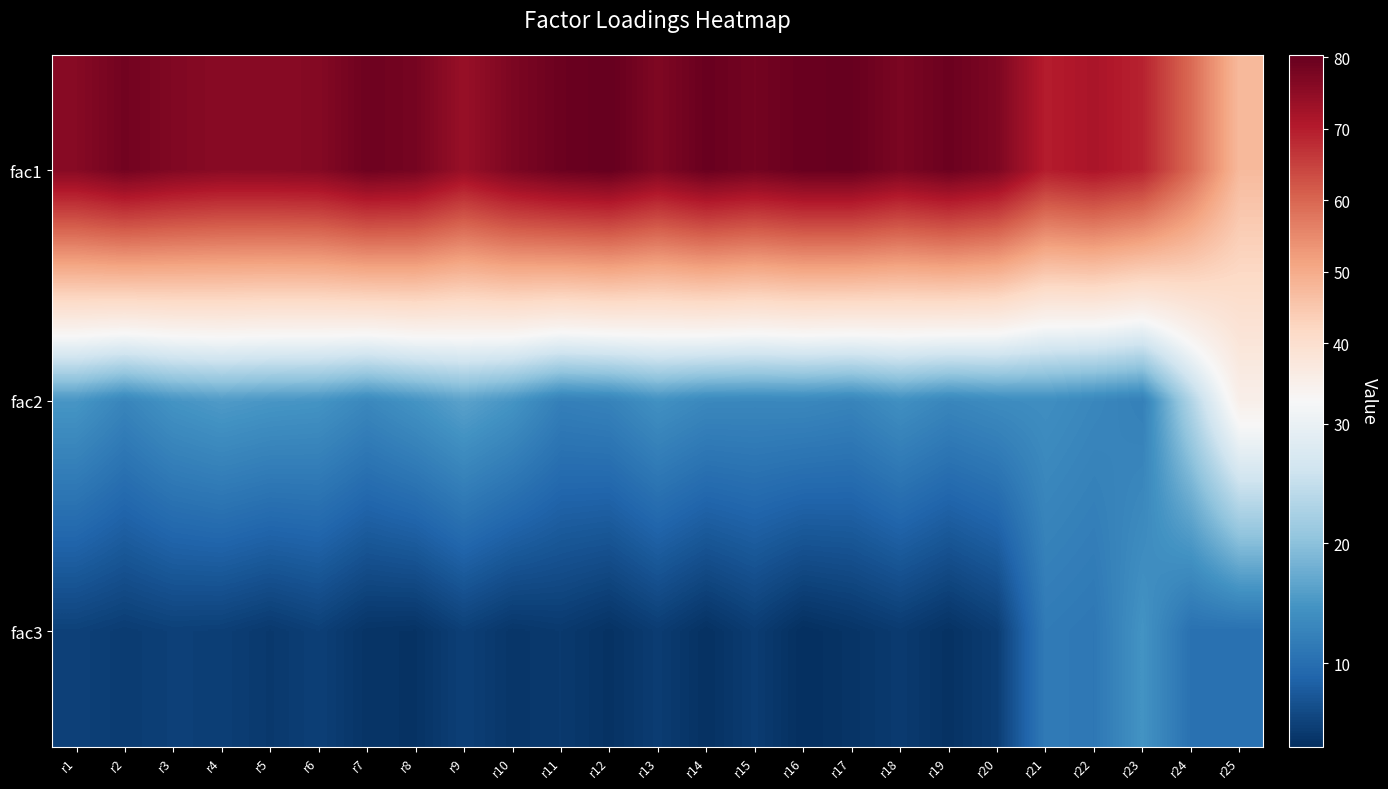

Between r19 and r17, which is larger?

r17